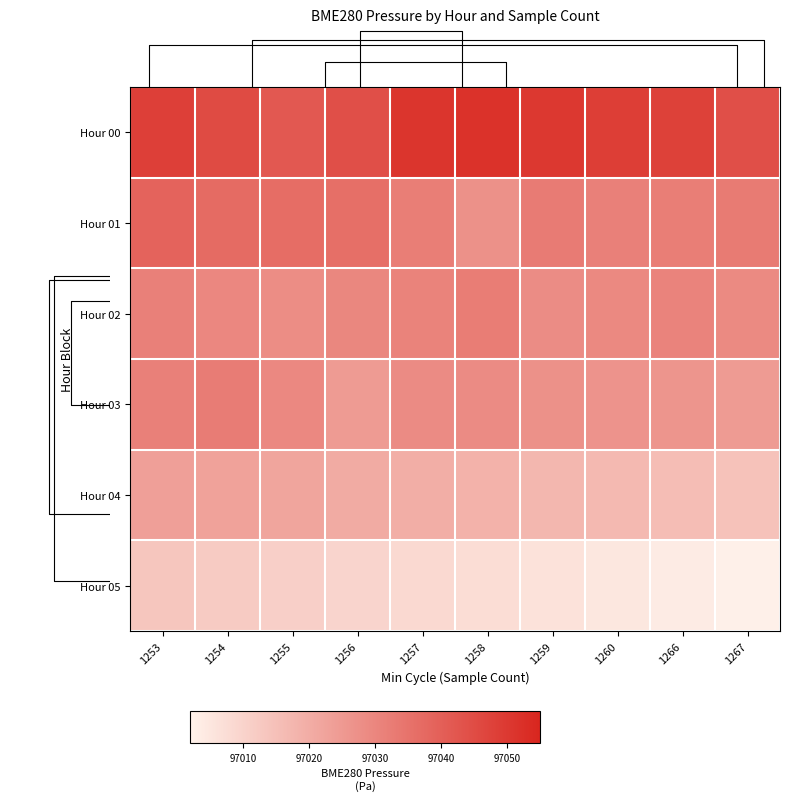

How many series are shown in this chart?

6